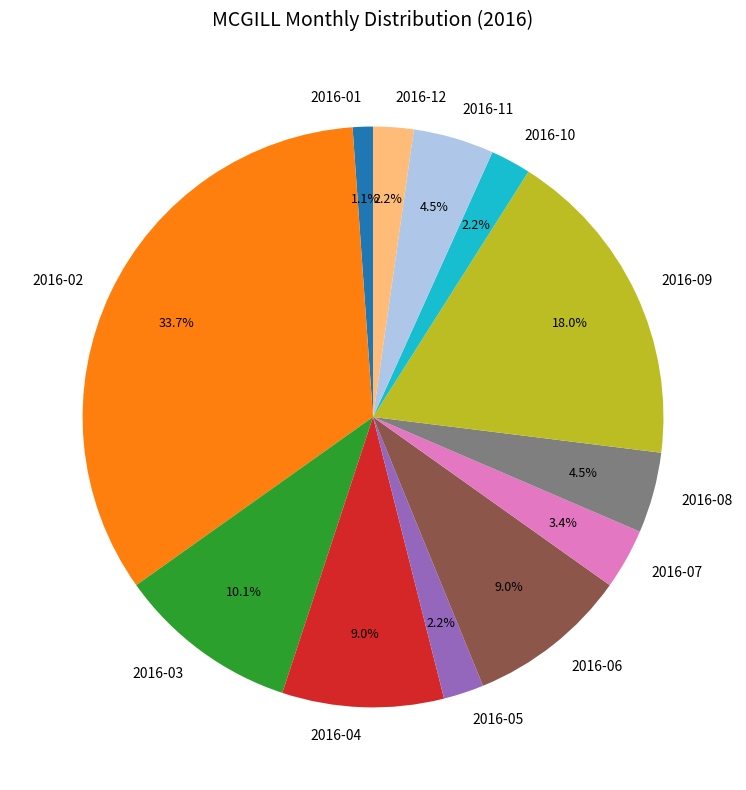

Which slice is the largest?

2016-02